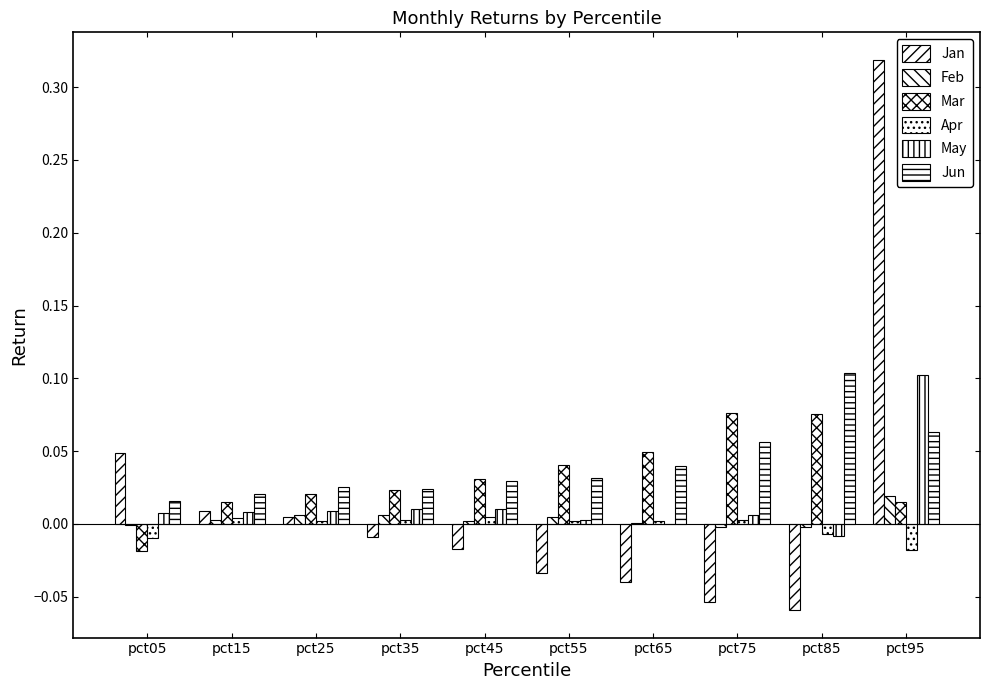

Reading left to right, list all the values displayed in this chart.

Jan: pct05=0.0	pct15=0.0	pct25=0.0	pct35=-0.0	pct45=-0.0	pct55=-0.0	pct65=-0.0	pct75=-0.1	pct85=-0.1	pct95=0.3
Feb: pct05=-0.0	pct15=0.0	pct25=0.0	pct35=0.0	pct45=0.0	pct55=0.0	pct65=0.0	pct75=-0.0	pct85=-0.0	pct95=0.0
Mar: pct05=-0.0	pct15=0.0	pct25=0.0	pct35=0.0	pct45=0.0	pct55=0.0	pct65=0.0	pct75=0.1	pct85=0.1	pct95=0.0
Apr: pct05=-0.0	pct15=0.0	pct25=0.0	pct35=0.0	pct45=0.0	pct55=0.0	pct65=0.0	pct75=0.0	pct85=-0.0	pct95=-0.0
May: pct05=0.0	pct15=0.0	pct25=0.0	pct35=0.0	pct45=0.0	pct55=0.0	pct65=0.0	pct75=0.0	pct85=-0.0	pct95=0.1
Jun: pct05=0.0	pct15=0.0	pct25=0.0	pct35=0.0	pct45=0.0	pct55=0.0	pct65=0.0	pct75=0.1	pct85=0.1	pct95=0.1